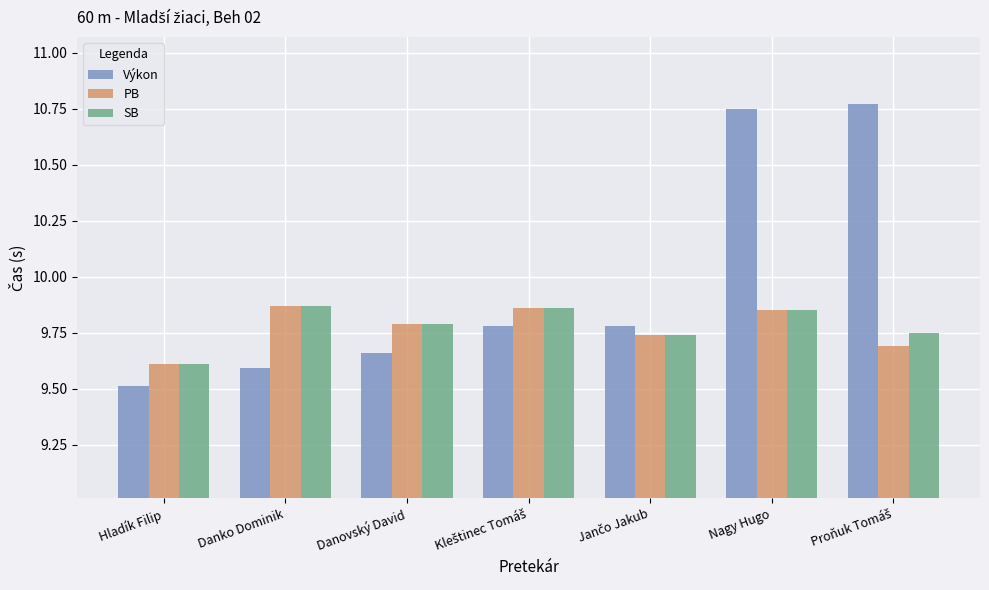

What are all the series names shown in the legend?

Výkon, PB, SB